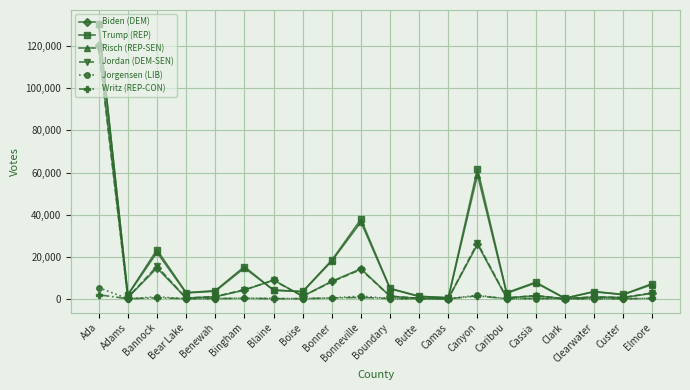

At which category is the sum across all series the highest?

Ada